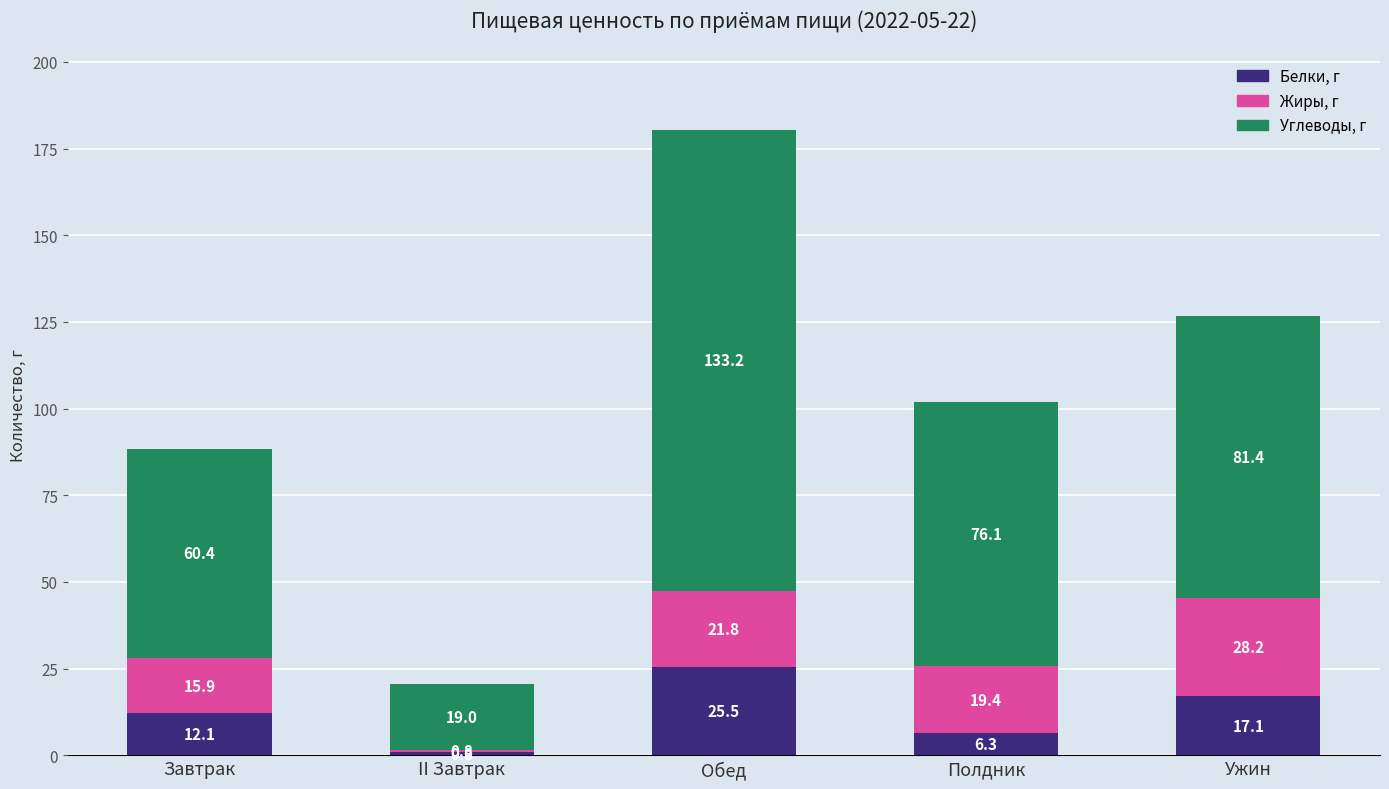

What is the total value across all series at Завтрак?

88.4